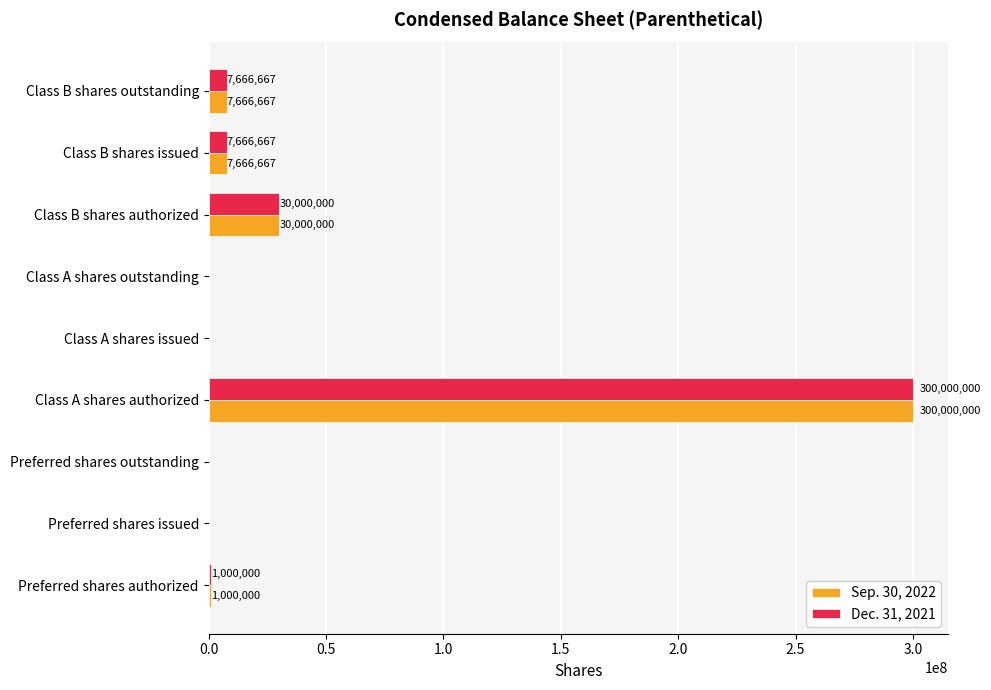

How many data points does each series have?

9